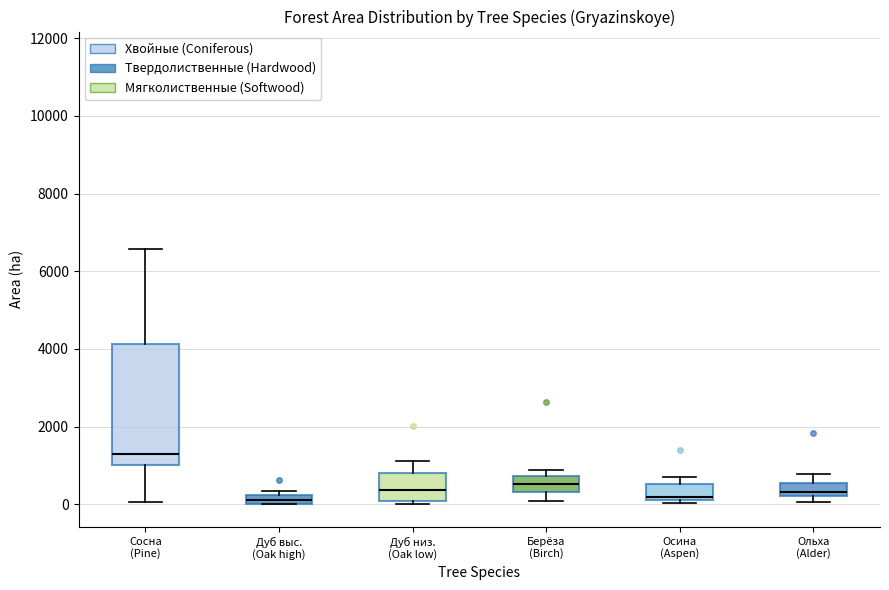

Where is the lower edge of the box for Дуб выс. (Oak high) on the y-axis? The values are not printed on the chart, so give them approximately, as read against the axis.

0